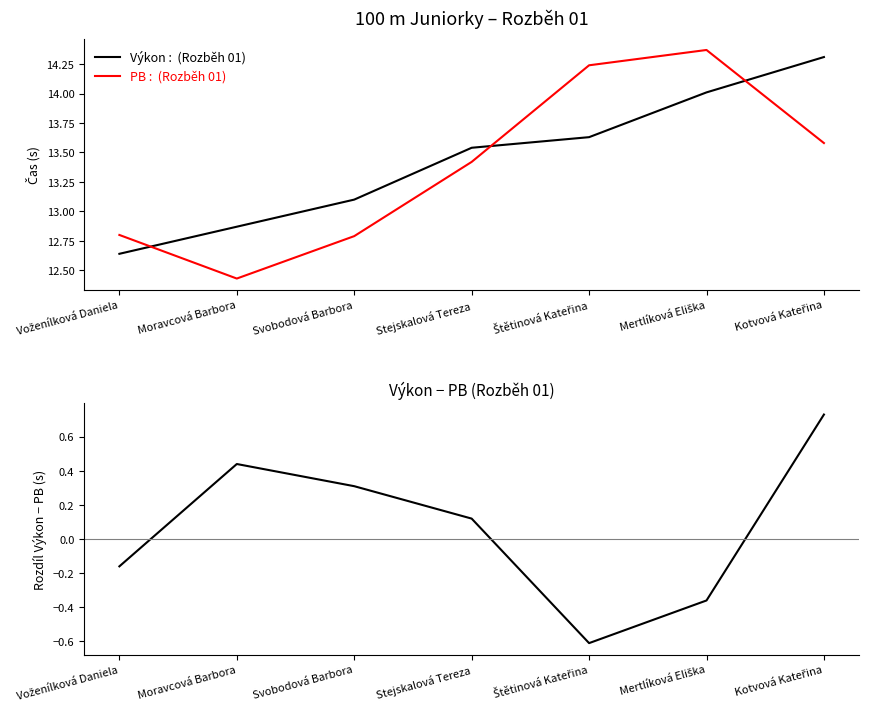

Which series has the largest range (max minus min)?

PB